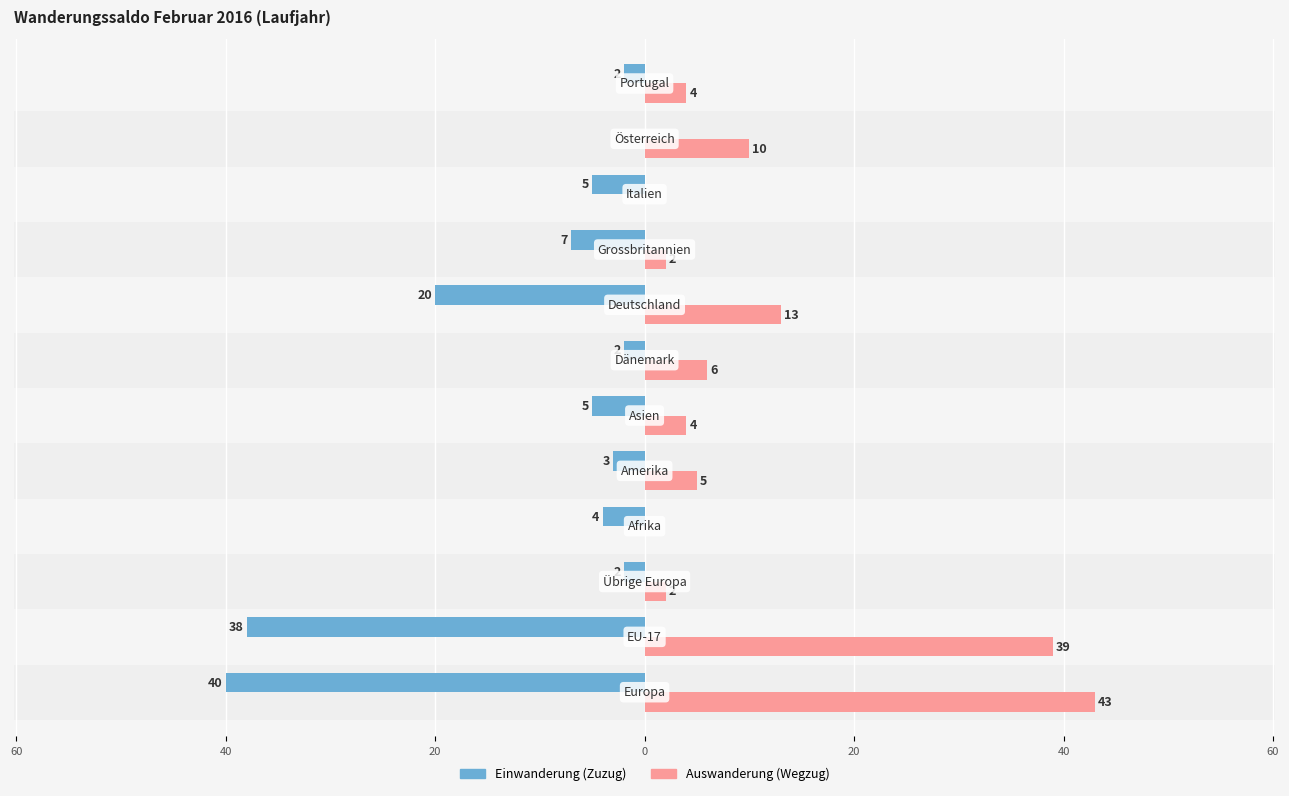

What are all the series names shown in the legend?

Einwanderung (Zuzug), Auswanderung (Wegzug)